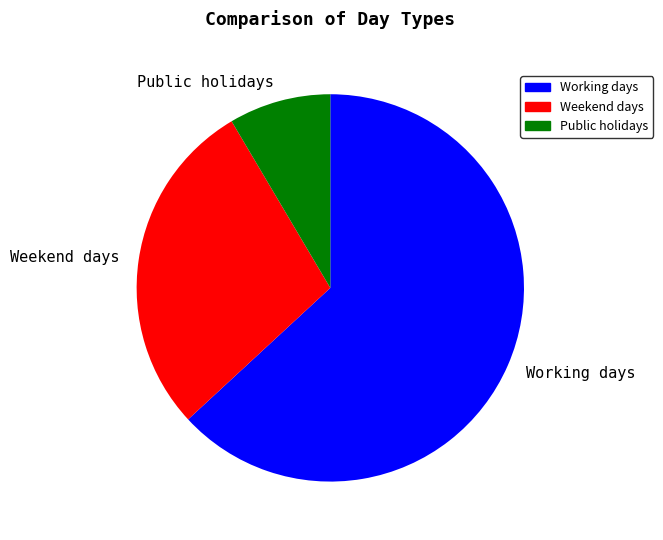

Which slice is the largest?

Working days